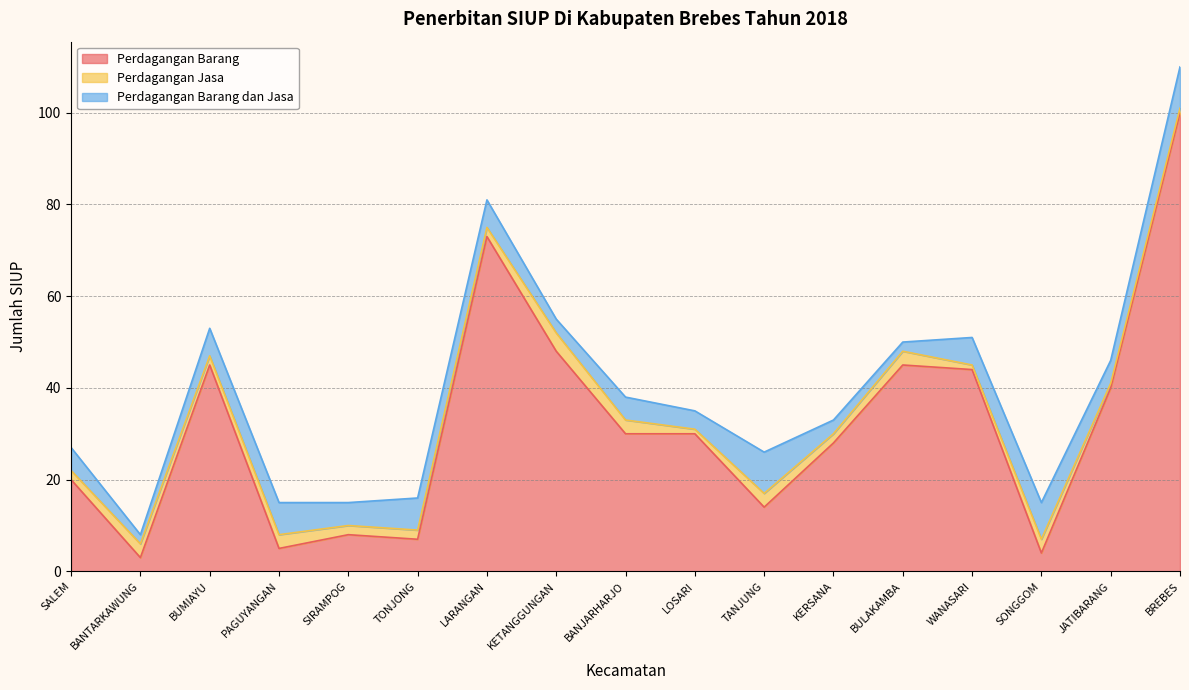

Reading right to left, extract all data points from this chart.

Perdagangan Barang: BREBES=100	JATIBARANG=40	SONGGOM=4	WANASARI=44	BULAKAMBA=45	KERSANA=28	TANJUNG=14	LOSARI=30	BANJARHARJO=30	KETANGGUNGAN=48	LARANGAN=73	TONJONG=7	SIRAMPOG=8	PAGUYANGAN=5	BUMIAYU=45	BANTARKAWUNG=3	SALEM=20
Perdagangan Jasa: BREBES=1	JATIBARANG=1	SONGGOM=3	WANASARI=1	BULAKAMBA=3	KERSANA=2	TANJUNG=3	LOSARI=1	BANJARHARJO=3	KETANGGUNGAN=4	LARANGAN=2	TONJONG=2	SIRAMPOG=2	PAGUYANGAN=3	BUMIAYU=2	BANTARKAWUNG=3	SALEM=2
Perdagangan Barang dan Jasa: BREBES=9	JATIBARANG=5	SONGGOM=8	WANASARI=6	BULAKAMBA=2	KERSANA=3	TANJUNG=9	LOSARI=4	BANJARHARJO=5	KETANGGUNGAN=3	LARANGAN=6	TONJONG=7	SIRAMPOG=5	PAGUYANGAN=7	BUMIAYU=6	BANTARKAWUNG=2	SALEM=5